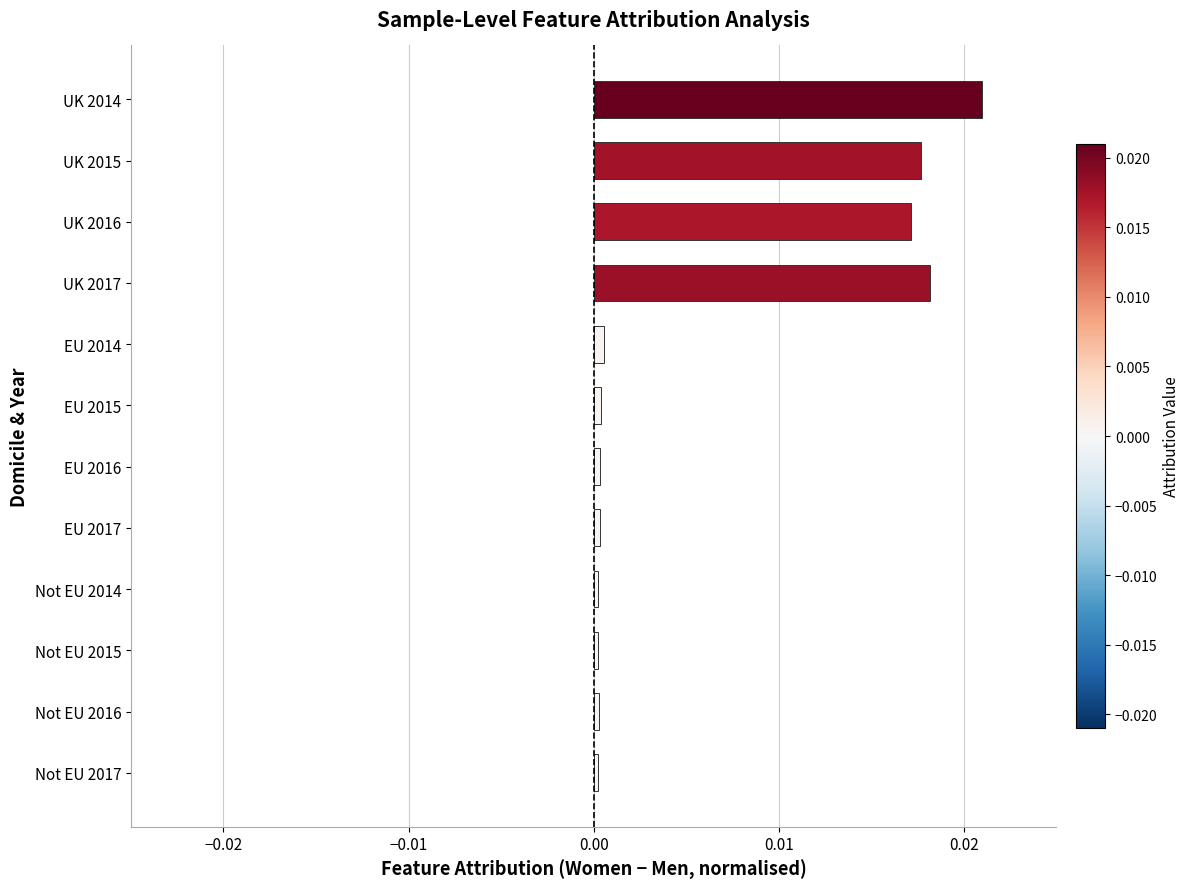

How many data points does each series have?

12